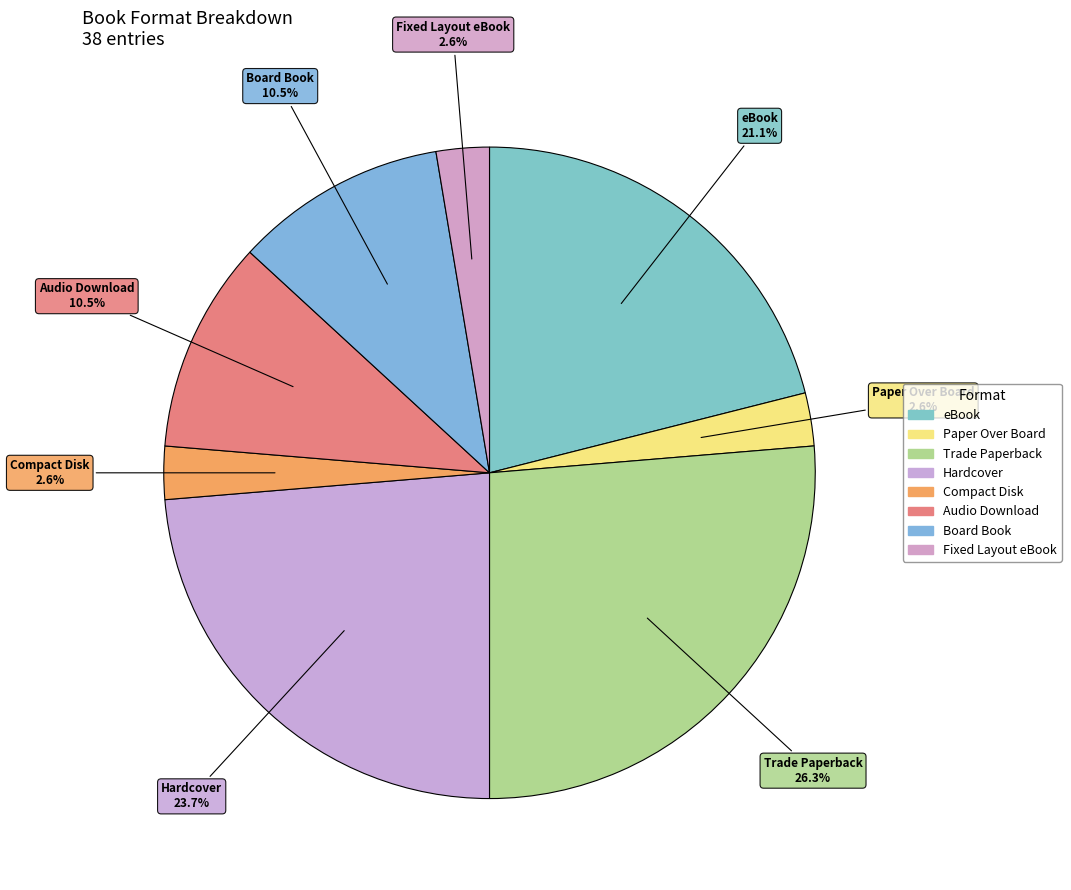

What is the largest slice in the pie chart?

Trade Paperback